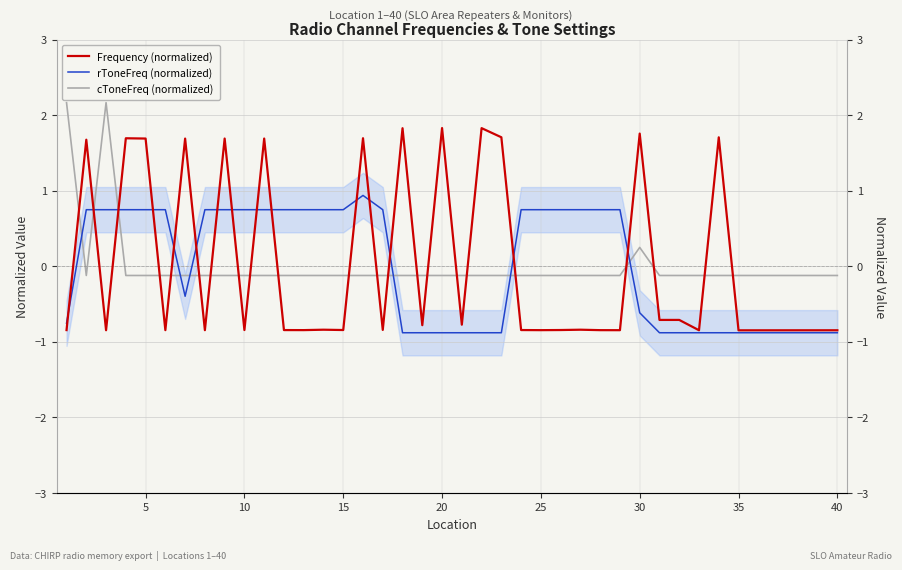

The cToneFreq (normalized) series shows -0.2 at 17. True or false?

False